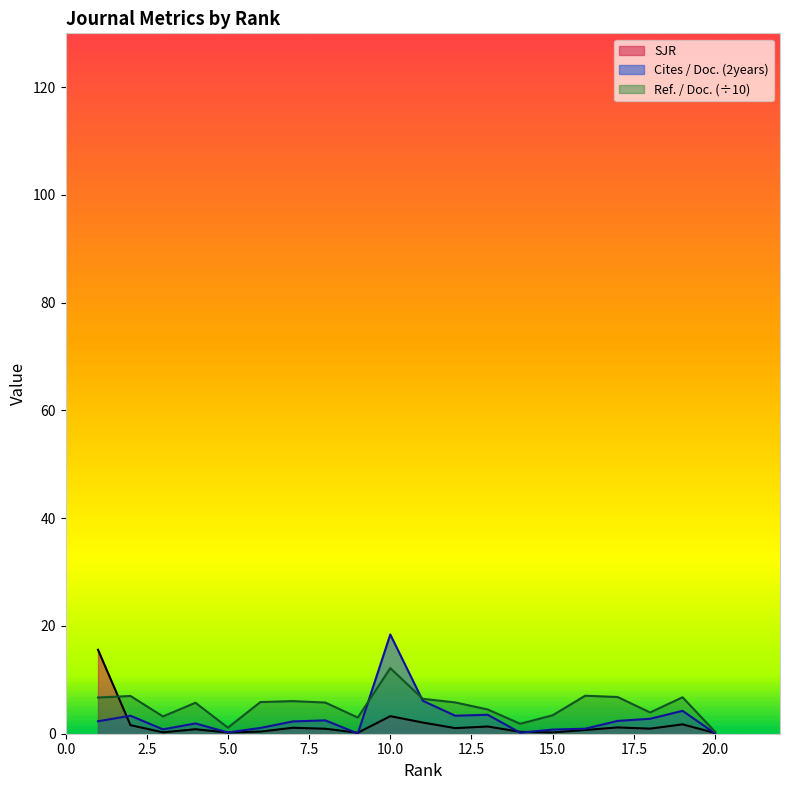

Does the chart have visible grid lines?

No